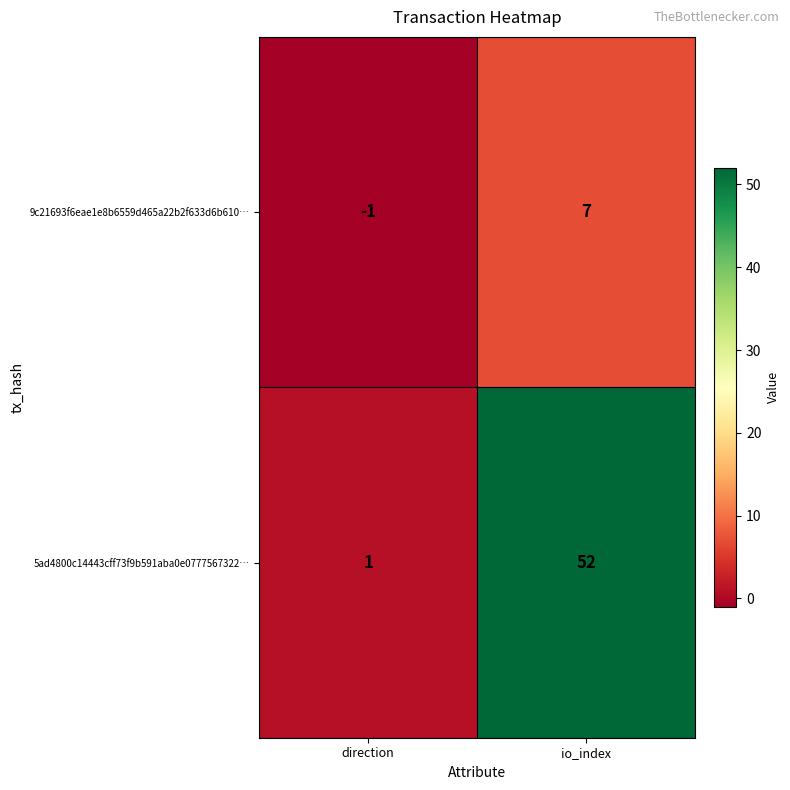

The value of 5ad4800c14443cff73f9b591aba0e0777567322… at direction is 1. True or false?

True